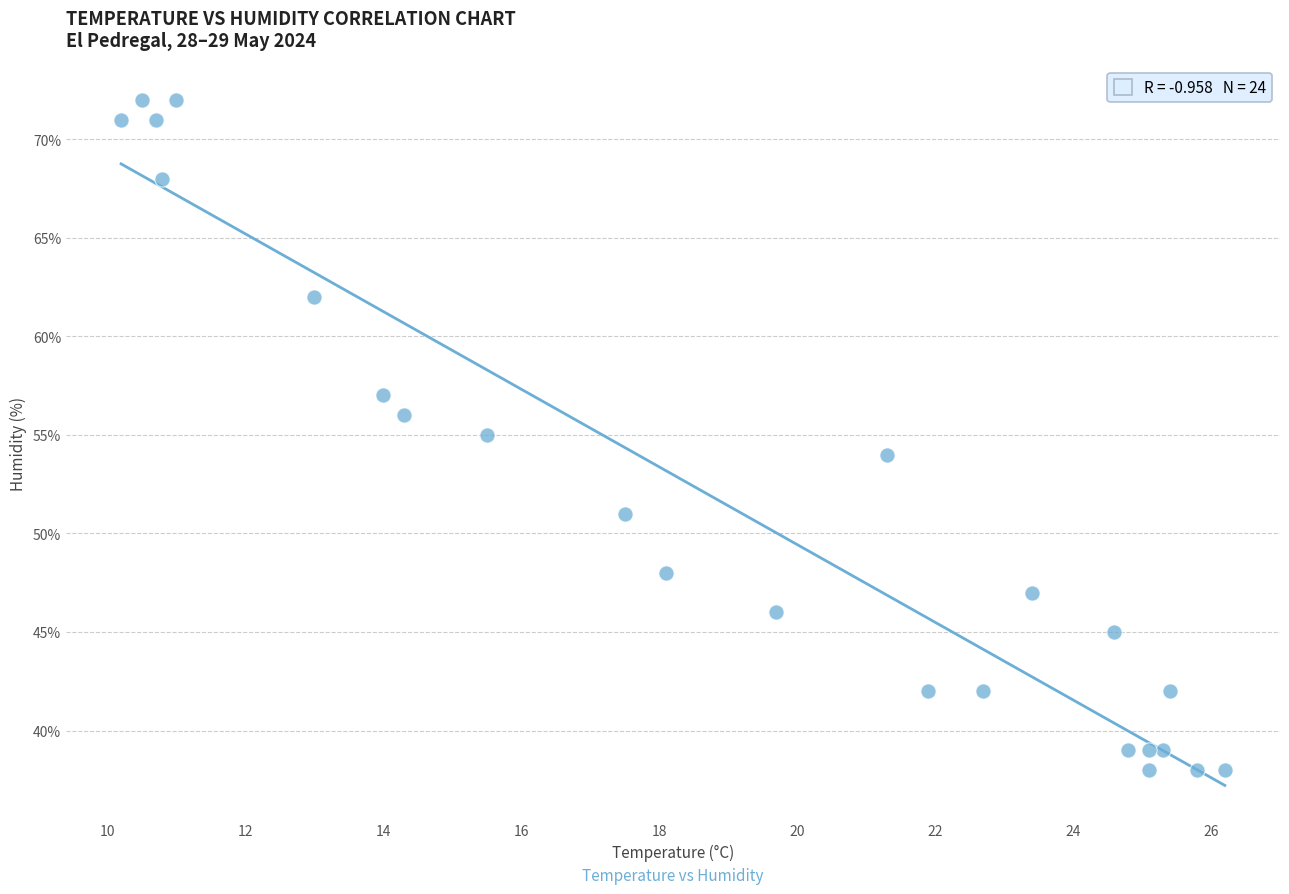

What is the range of Y values (max minus min)?

34